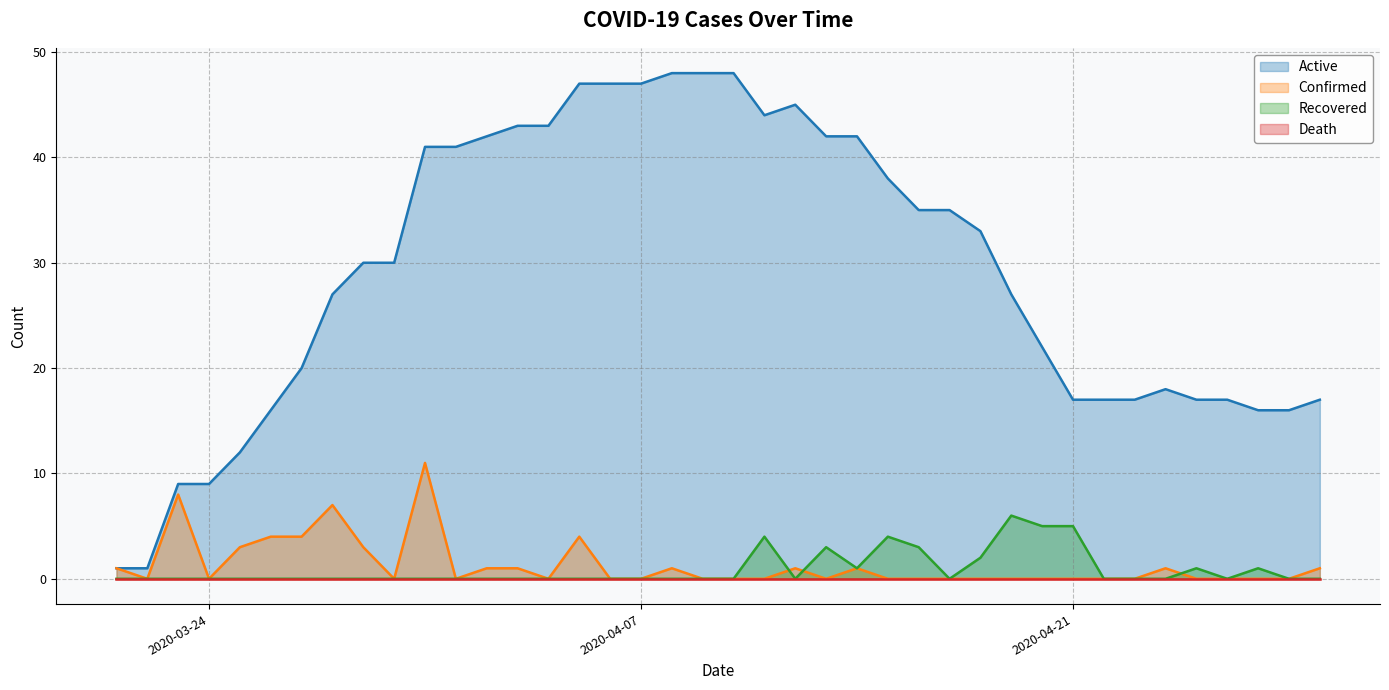

Which series has the largest total across all categories?

Active